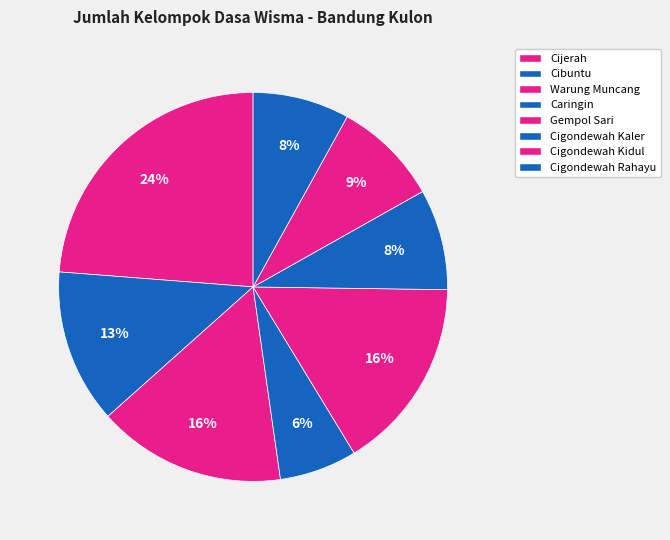

Is there any slice that represents more than half of the pie?

No